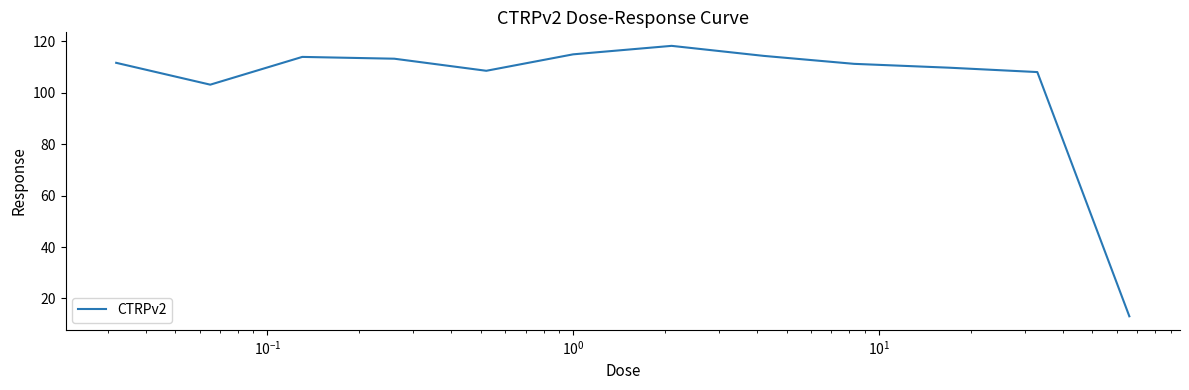

What is the minimum value shown in the chart?

13.1